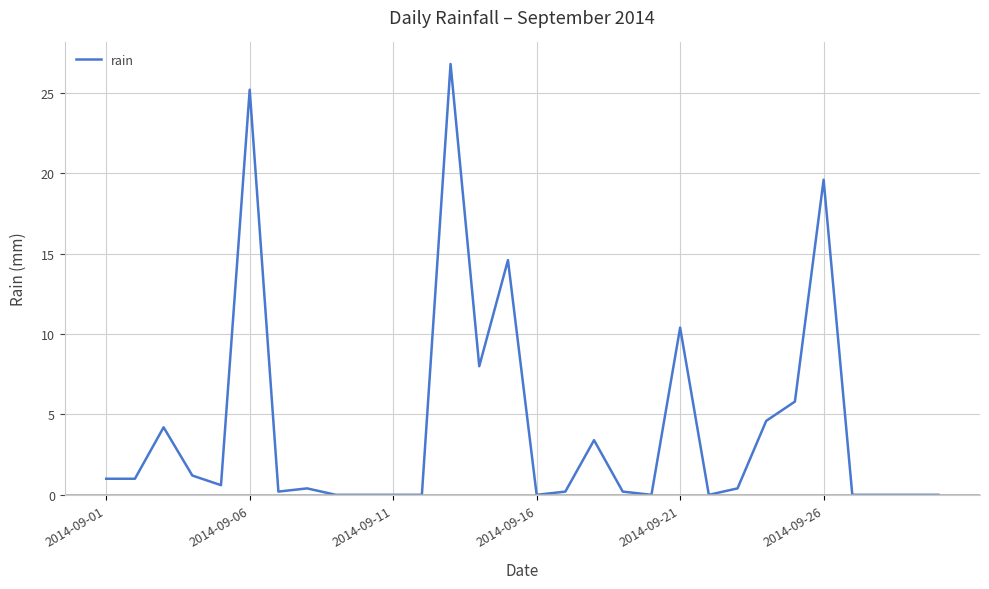

What is the difference between the maximum and minimum values?

26.8